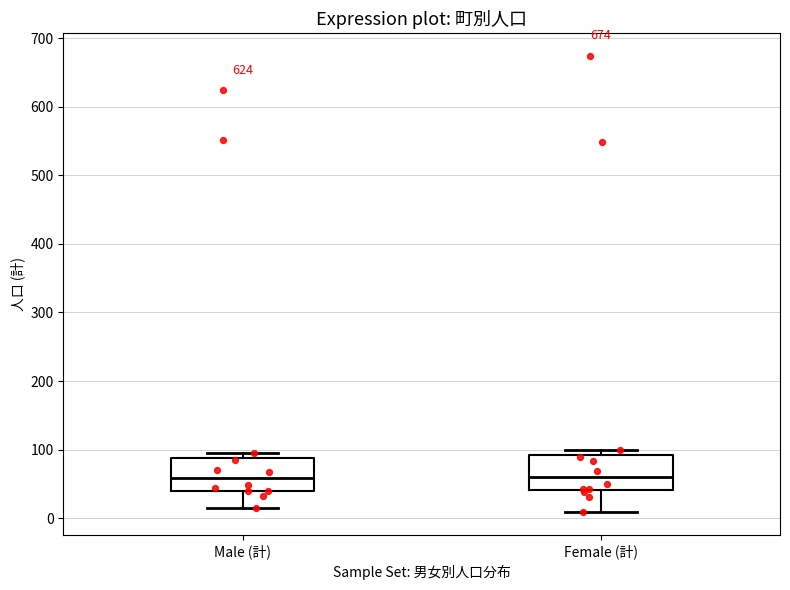

Reading left to right, read every box against the y-axis: the position of its median line, the range the box covers, and the ends of its whiskers. The values are not printed on the chart, so give them approximately, as read against the axis.

Male (計): median 60, box 40 to 90, whiskers 20 to 100
Female (計): median 60, box 40 to 90, whiskers 10 to 100